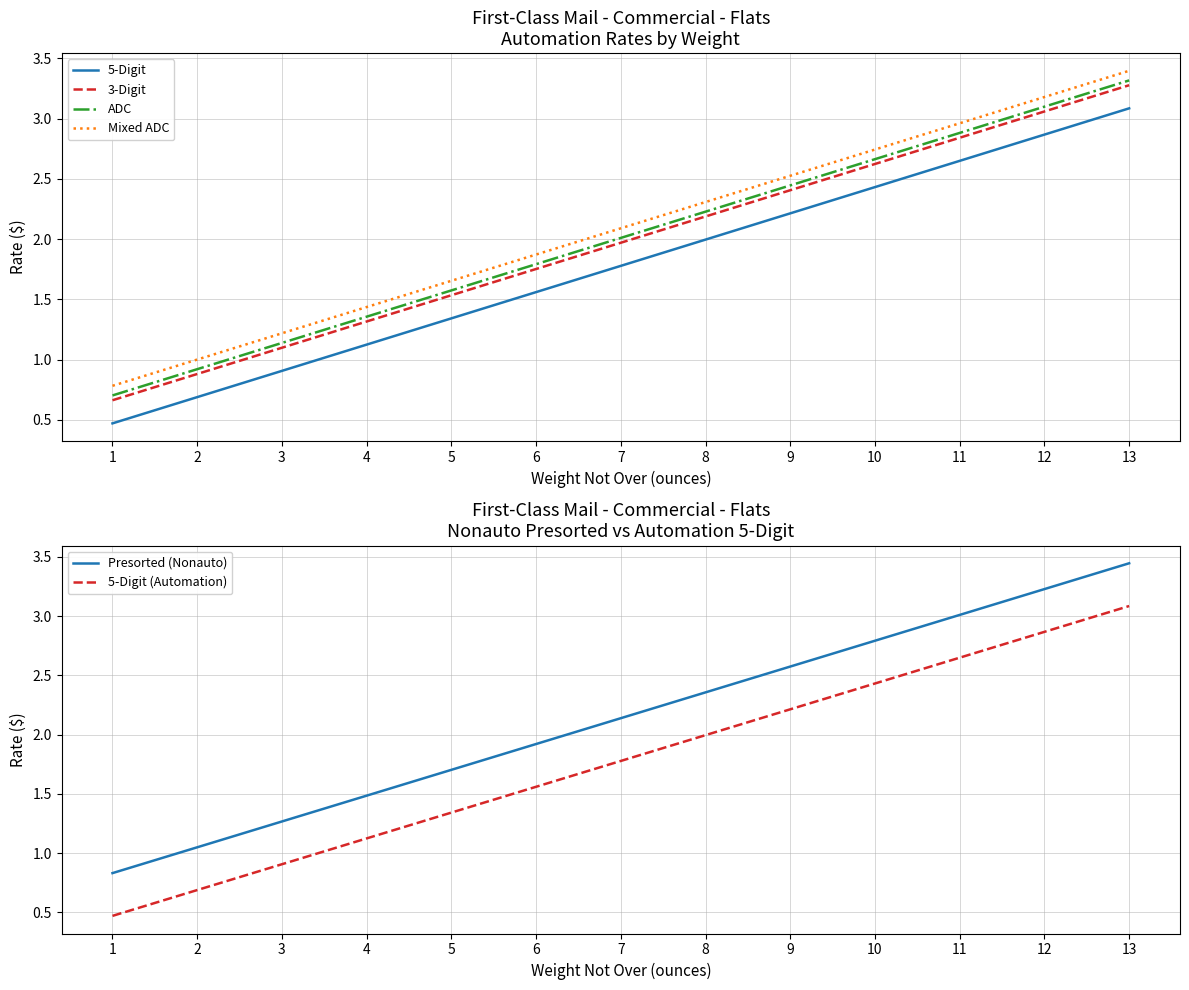

True or false: 5-Digit and Mixed ADC intersect in this chart.

False